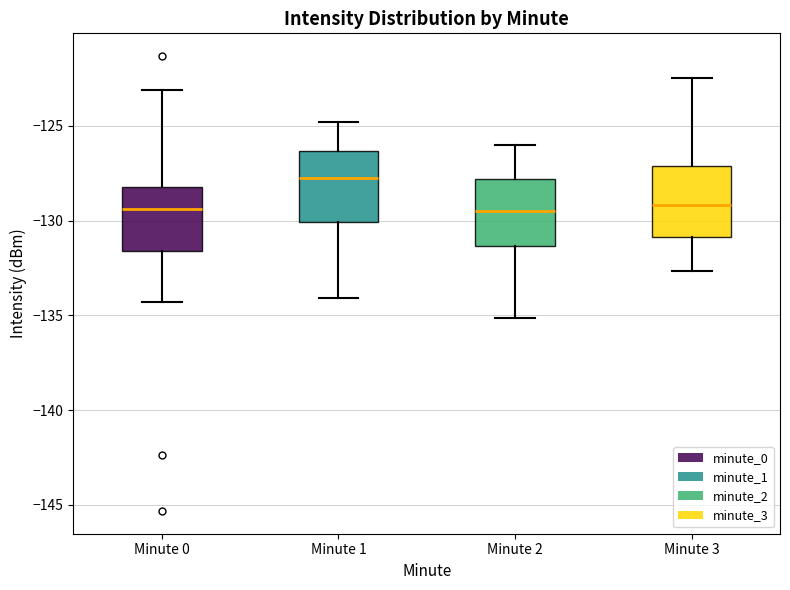

Reading left to right, read every box against the y-axis: the position of its median line, the range the box covers, and the ends of its whiskers. The values are not printed on the chart, so give them approximately, as read against the axis.

Minute 0: median -129.5, box -131.5 to -128.0, whiskers -134.5 to -123.0
Minute 1: median -127.5, box -130.0 to -126.5, whiskers -134.0 to -125.0
Minute 2: median -129.5, box -131.5 to -128.0, whiskers -135.0 to -126.0
Minute 3: median -129.0, box -131.0 to -127.0, whiskers -132.5 to -122.5